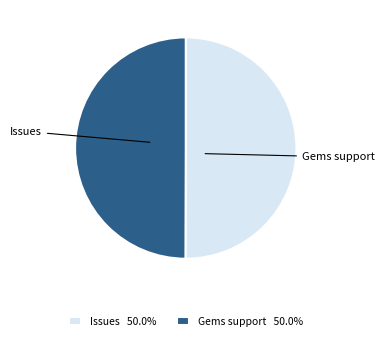

Combined, do Issues 50.0% and Gems support 50.0% account for over 50%?

Yes